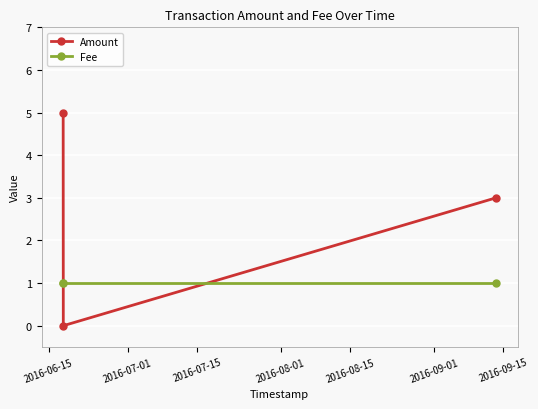

Which series has the widest spread of values?

Amount